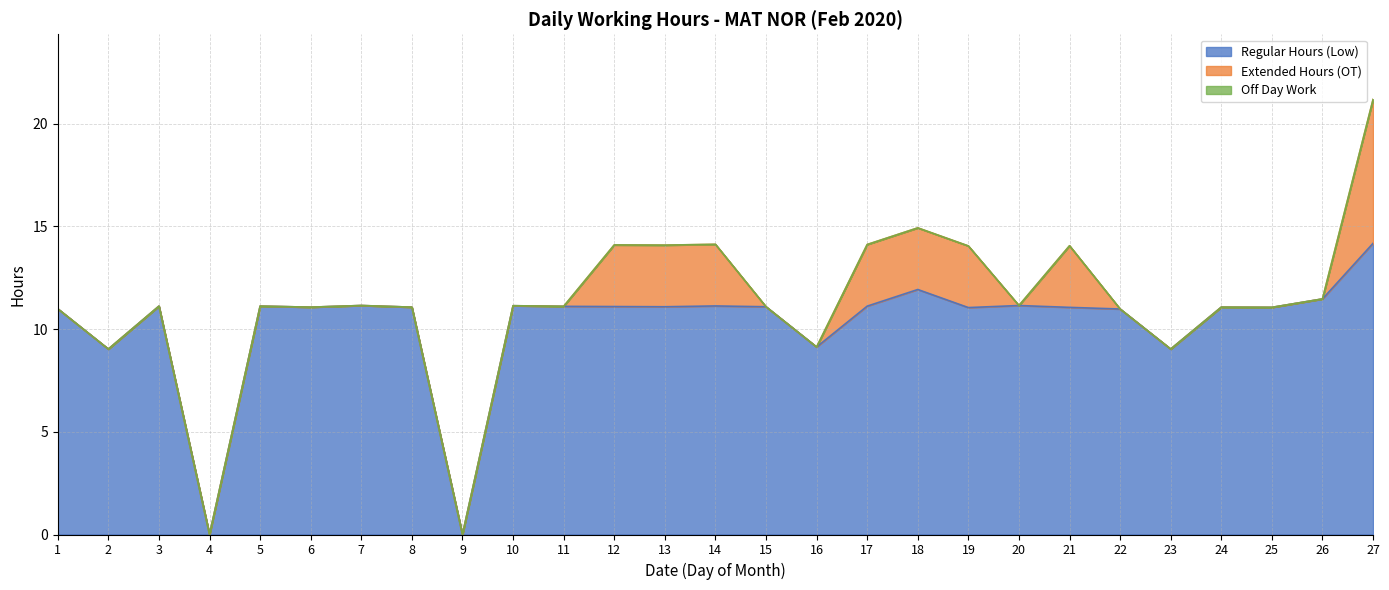

What is the difference between the maximum and minimum values in the Regular Hours (Low) series?

14.2